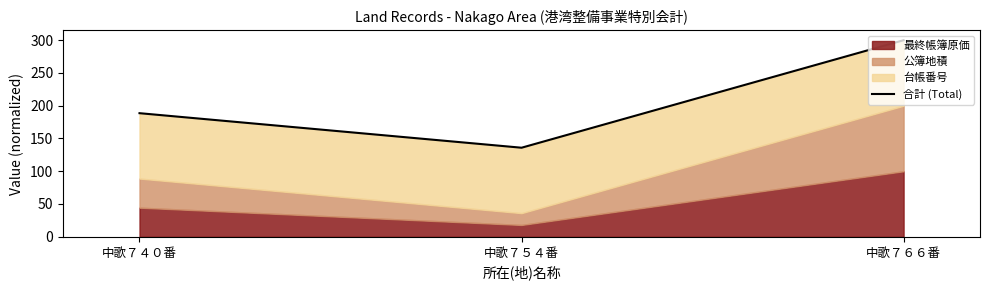

What is the smallest value displayed?

135.9